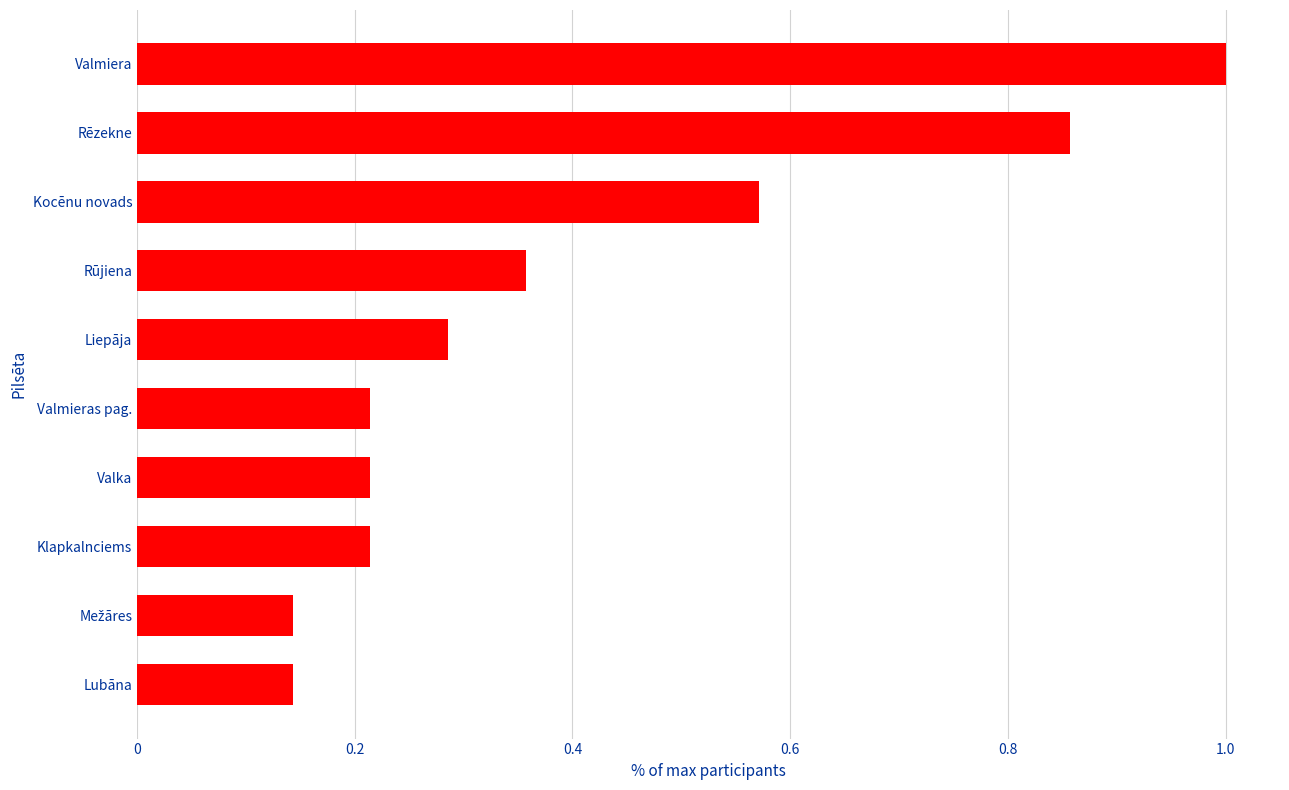

Is it true that the value at Klapkalnciems is 0.1?

False